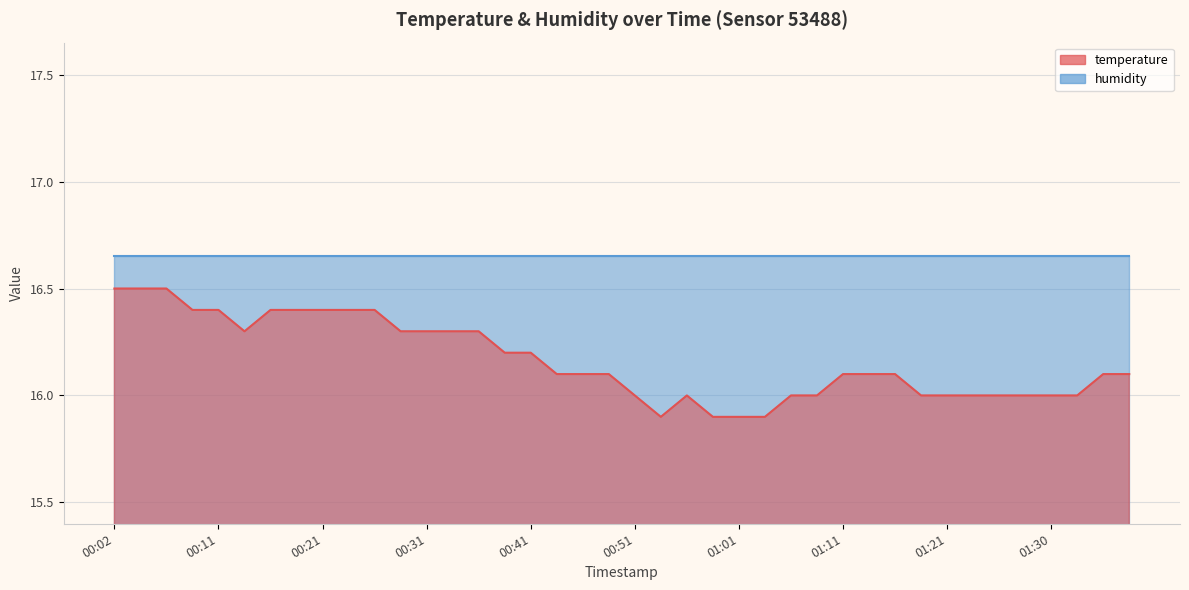

At which category does the data reach its first local peak?

00:56